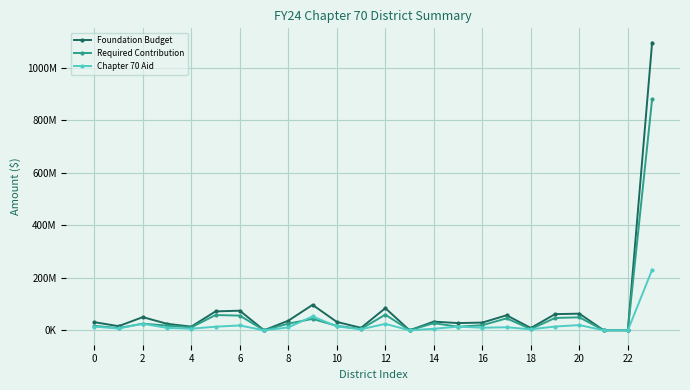

What are all the series names shown in the legend?

Foundation Budget, Required Contribution, Chapter 70 Aid